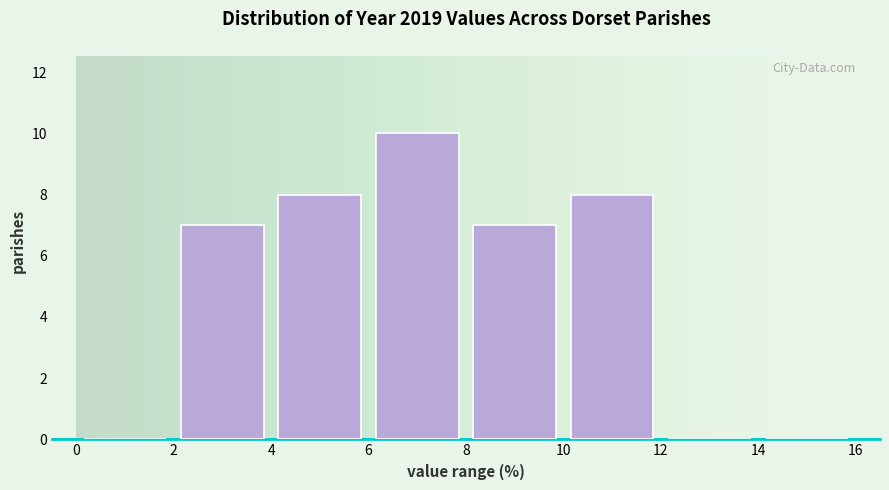

Reading left to right, transcribe this chart: for each bar, give the range it covers on the x-axis and its height. The values are not printed on the chart, so give them approximately, as read against the axis.

0 to 2: 0
2 to 4: 7
4 to 6: 8
6 to 8: 10
8 to 10: 7
10 to 12: 8
12 to 14: 0
14 to 16: 0